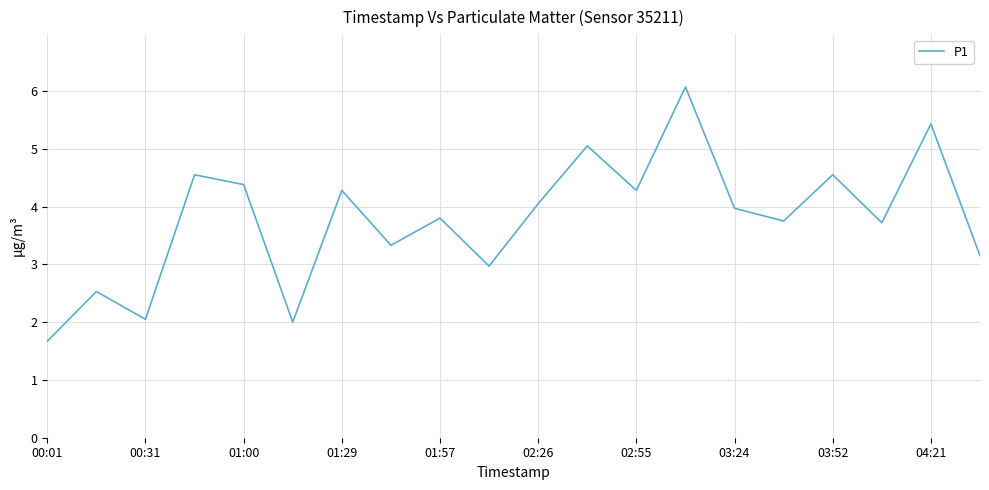

How many lines are shown in the chart?

1